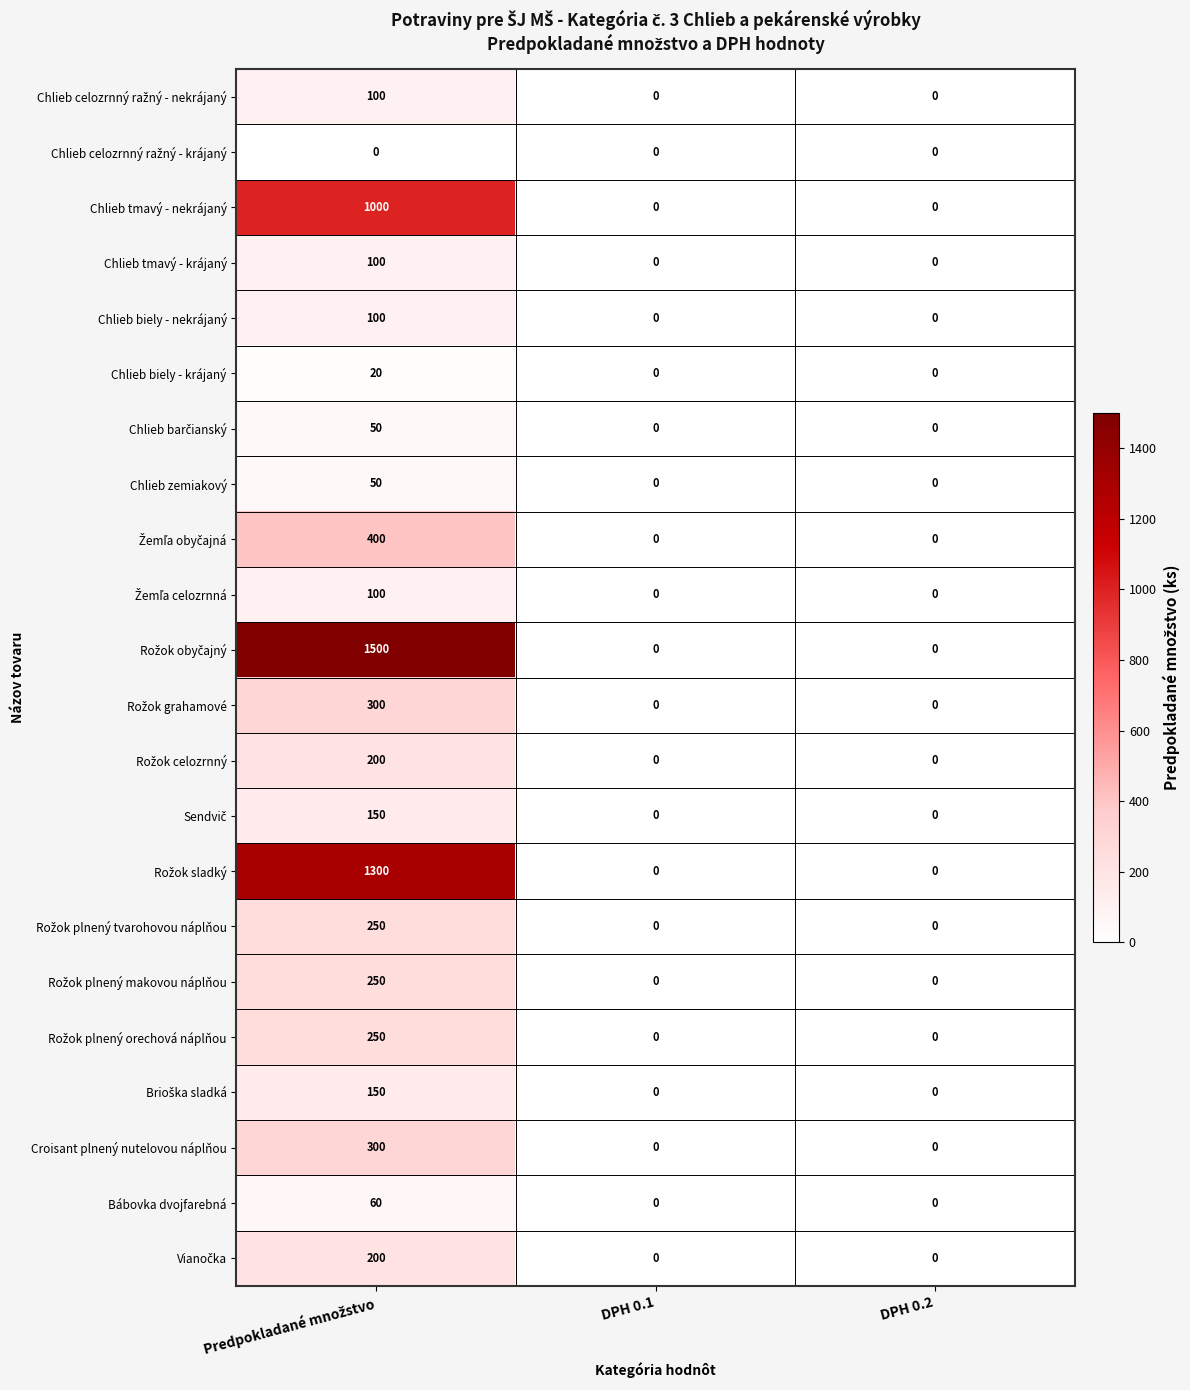

The Chlieb biely - krájaný series shows 0 at DPH 0.1. True or false?

True